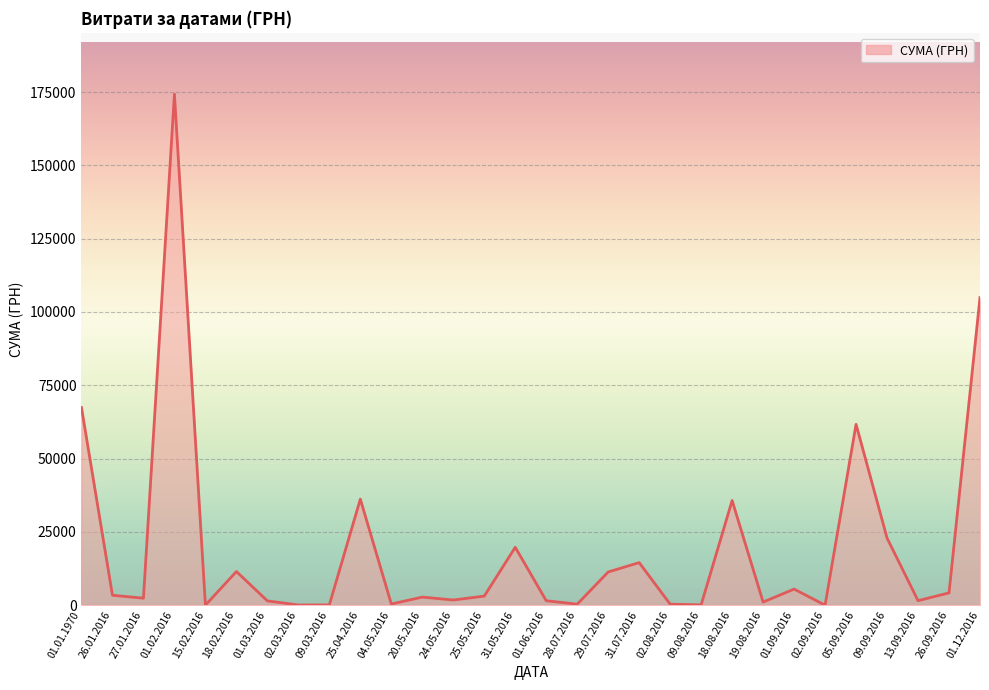

Which has a higher value, 25.04.2016 or 29.07.2016?

25.04.2016